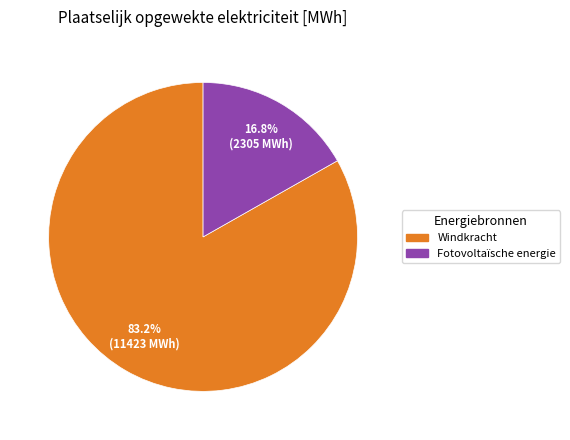

True or false: Fotovoltaïsche energie accounts for 17% of the total.

True